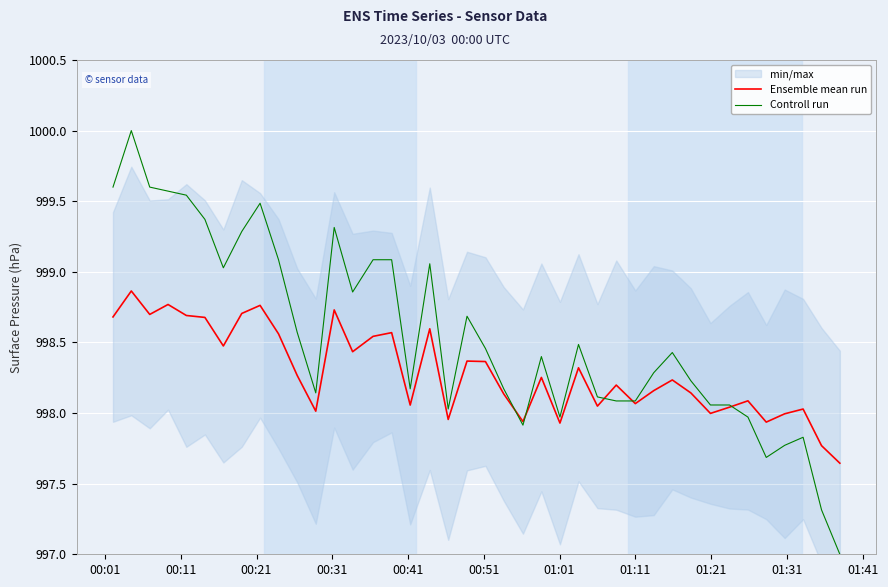

Reading left to right, list all the values displayed in this chart.

Ensemble mean run: 998.7	998.9	998.7	998.8	998.7	998.7	998.5	998.7	998.8	998.6	998.3	998.0	998.7	998.4	998.5	998.6	998.1	998.6	998.0	998.4	998.4	998.1	997.9	998.3	997.9	998.3	998.0	998.2	998.1	998.2	998.2	998.1	998.0	998.0	998.1	997.9	998.0	998.0	997.8	997.6
Controll run: 999.6	1000.0	999.6	999.6	999.5	999.4	999.0	999.3	999.5	999.1	998.6	998.1	999.3	998.9	999.1	999.1	998.2	999.1	998.0	998.7	998.5	998.2	997.9	998.4	998.0	998.5	998.1	998.1	998.1	998.3	998.4	998.2	998.1	998.1	998.0	997.7	997.8	997.8	997.3	997.0